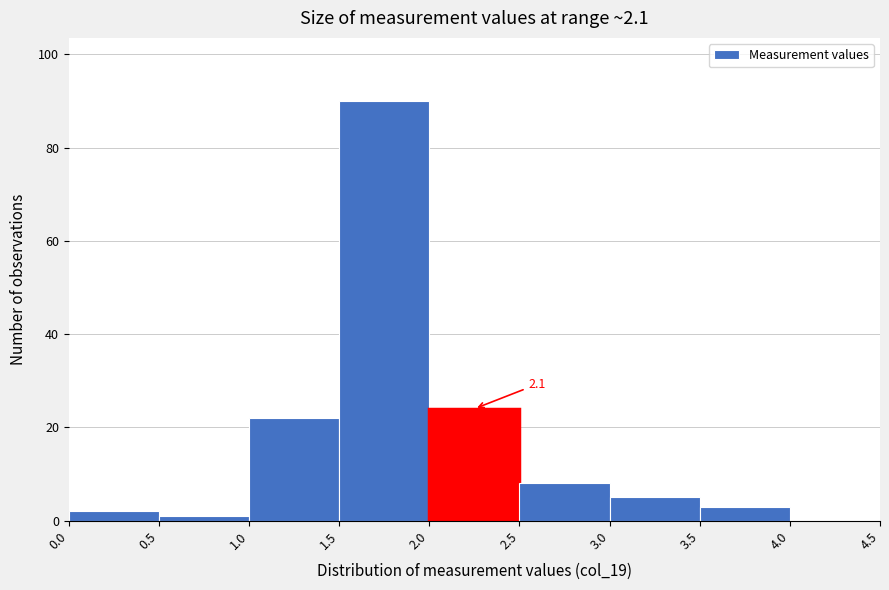

Which range on the x-axis has the tallest bar?

1.5 to 2.0